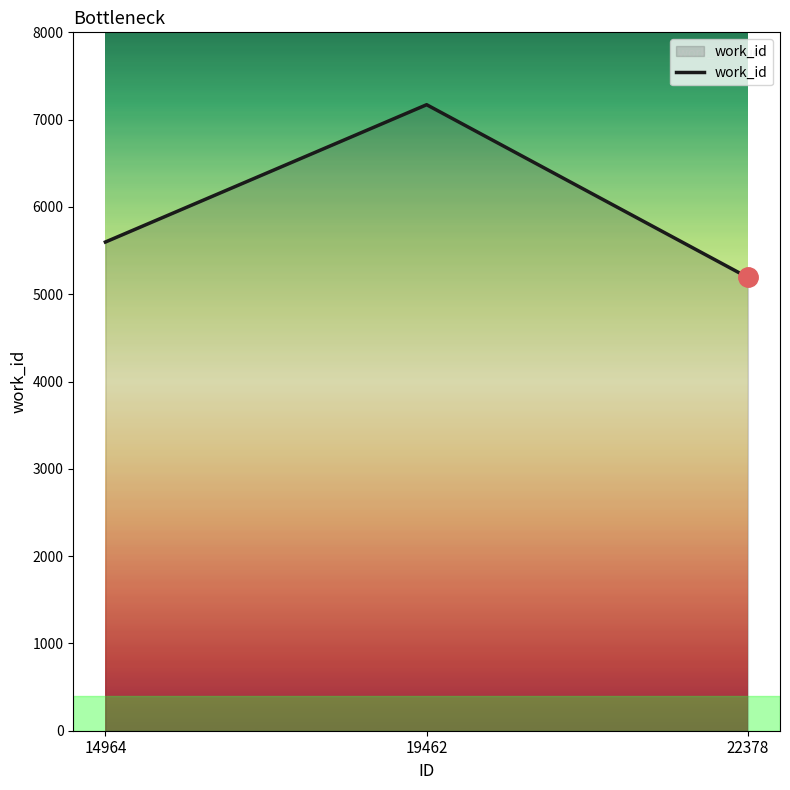

What is the average value?

5987